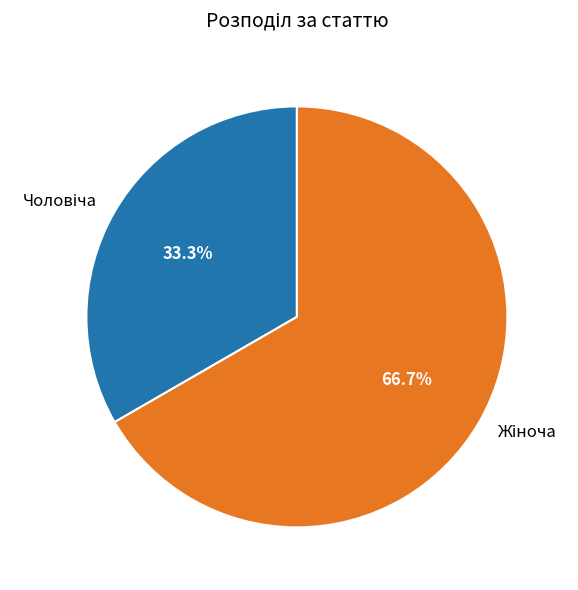

Is there a majority slice in this chart?

Yes